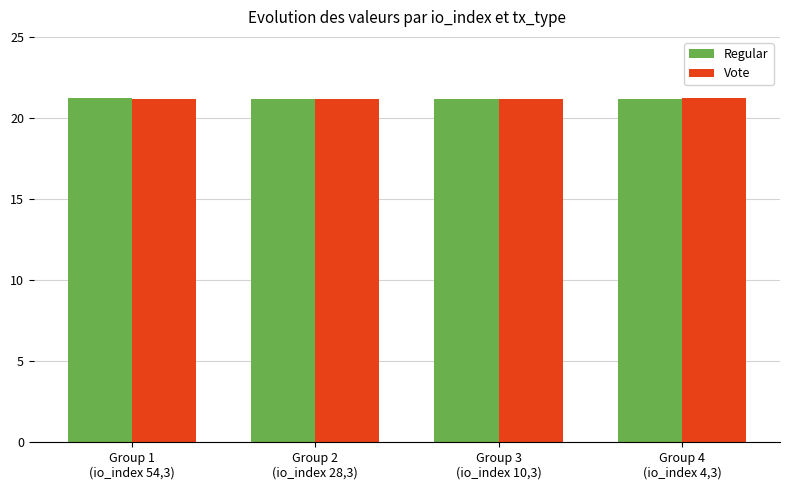

What is the average value of the Vote series?

21.2